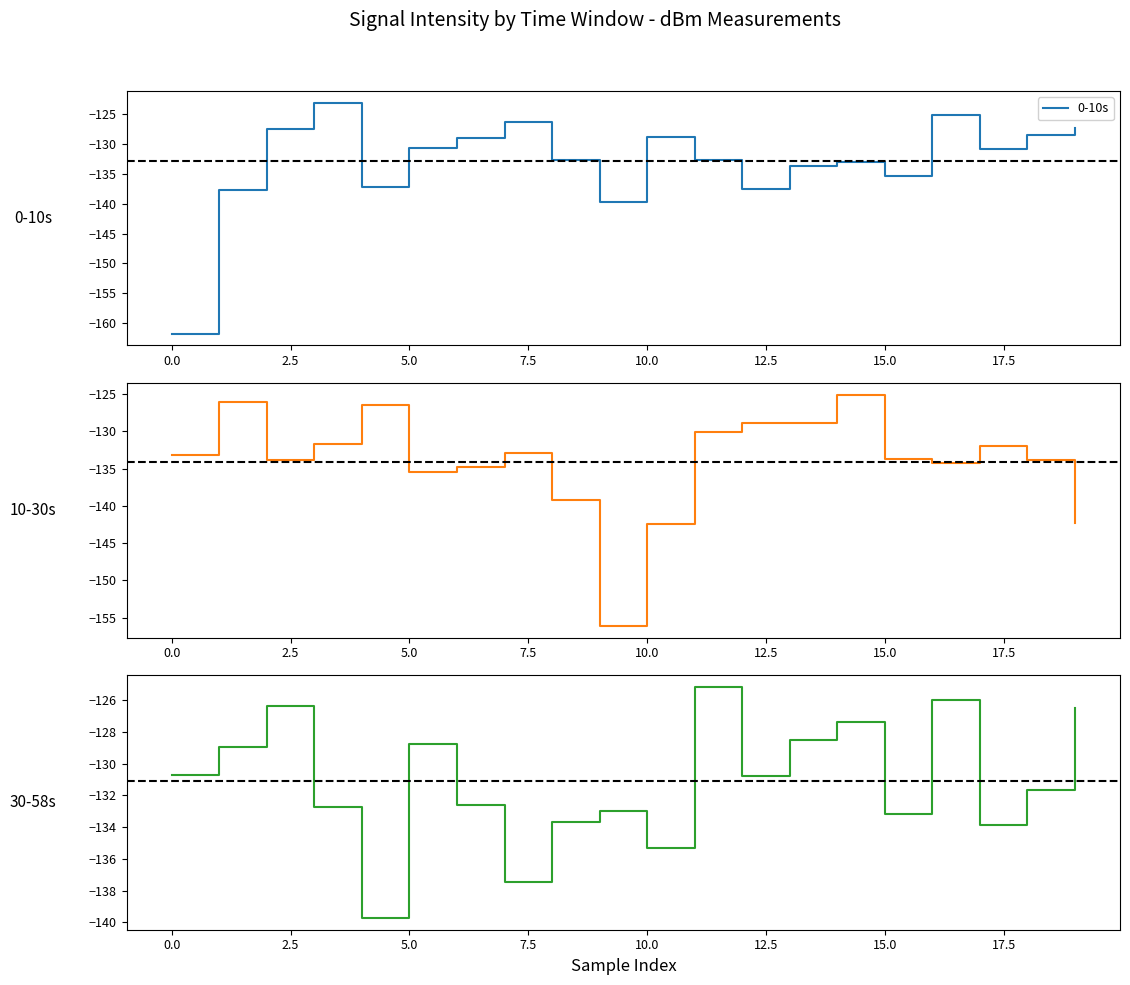

The 0-10s series shows -212.5 at 15.0. True or false?

False